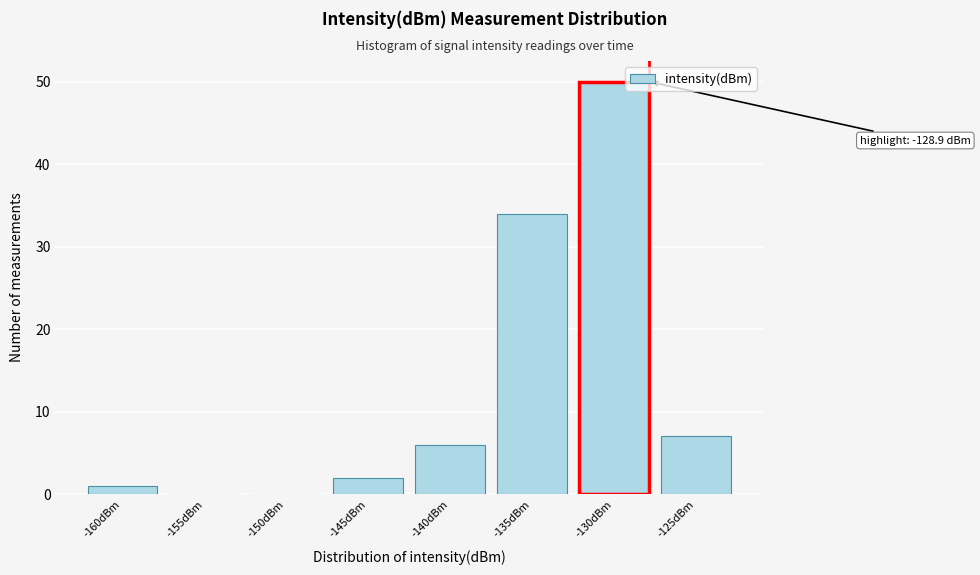

Reading left to right, transcribe all the data shown in this chart.

-160dBm=1	-155dBm=0	-150dBm=0	-145dBm=2	-140dBm=6	-135dBm=34	-130dBm=50	-125dBm=7